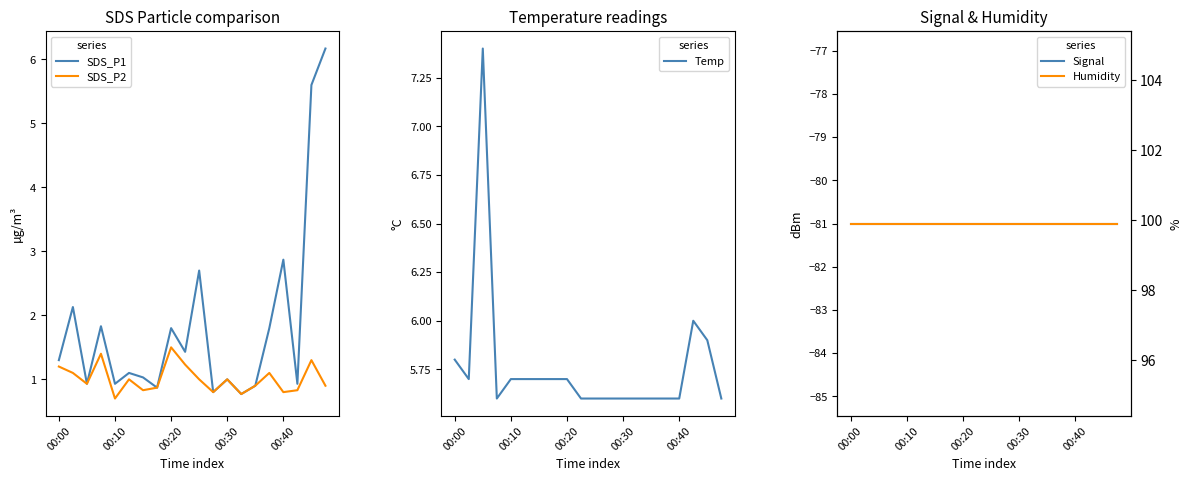

What is the maximum value for SDS_P1?

6.2